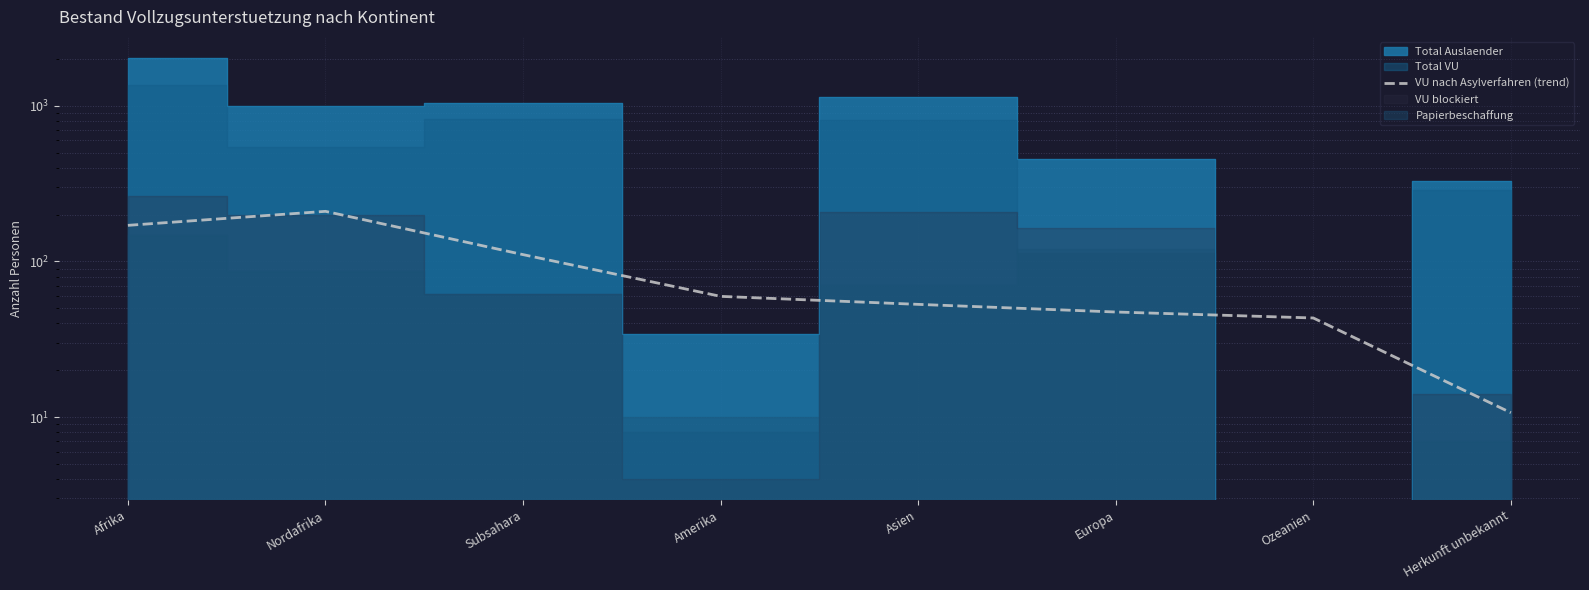

What is the ratio of the value at Ozeanien to the value at Asien?

0.8